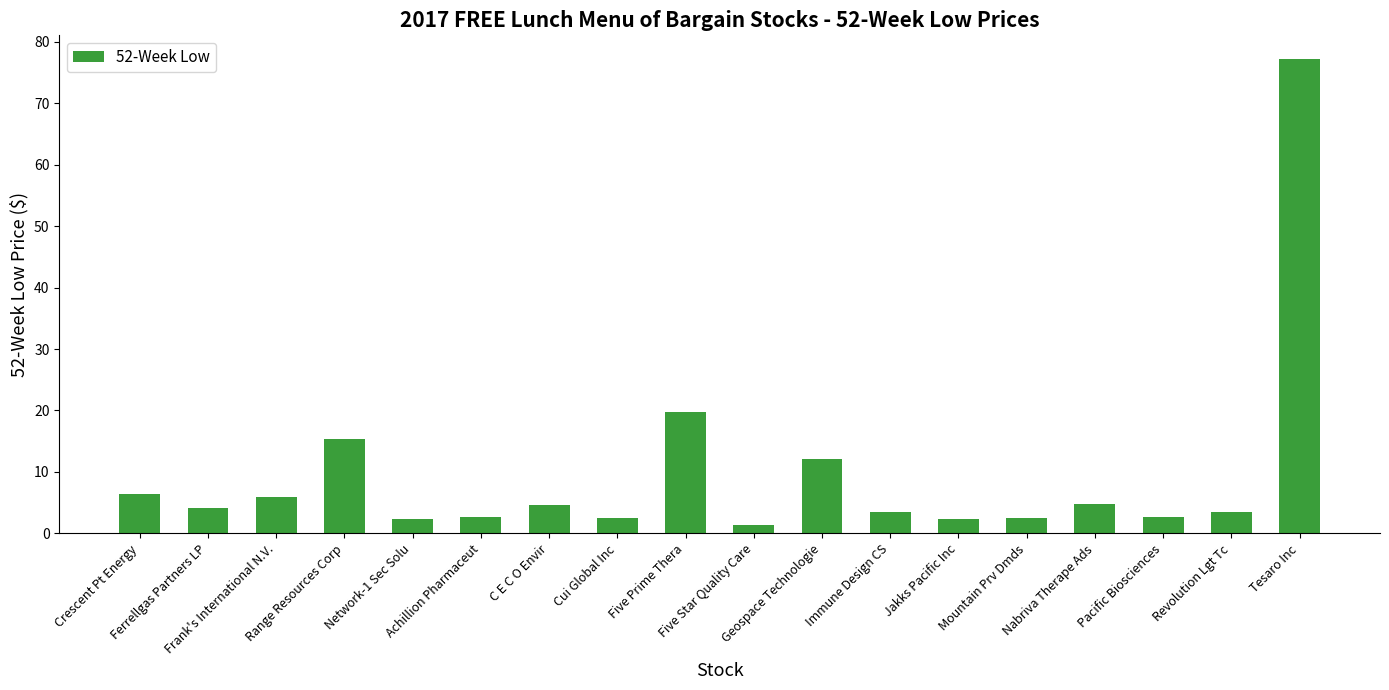

What is the greatest value displayed?

77.2